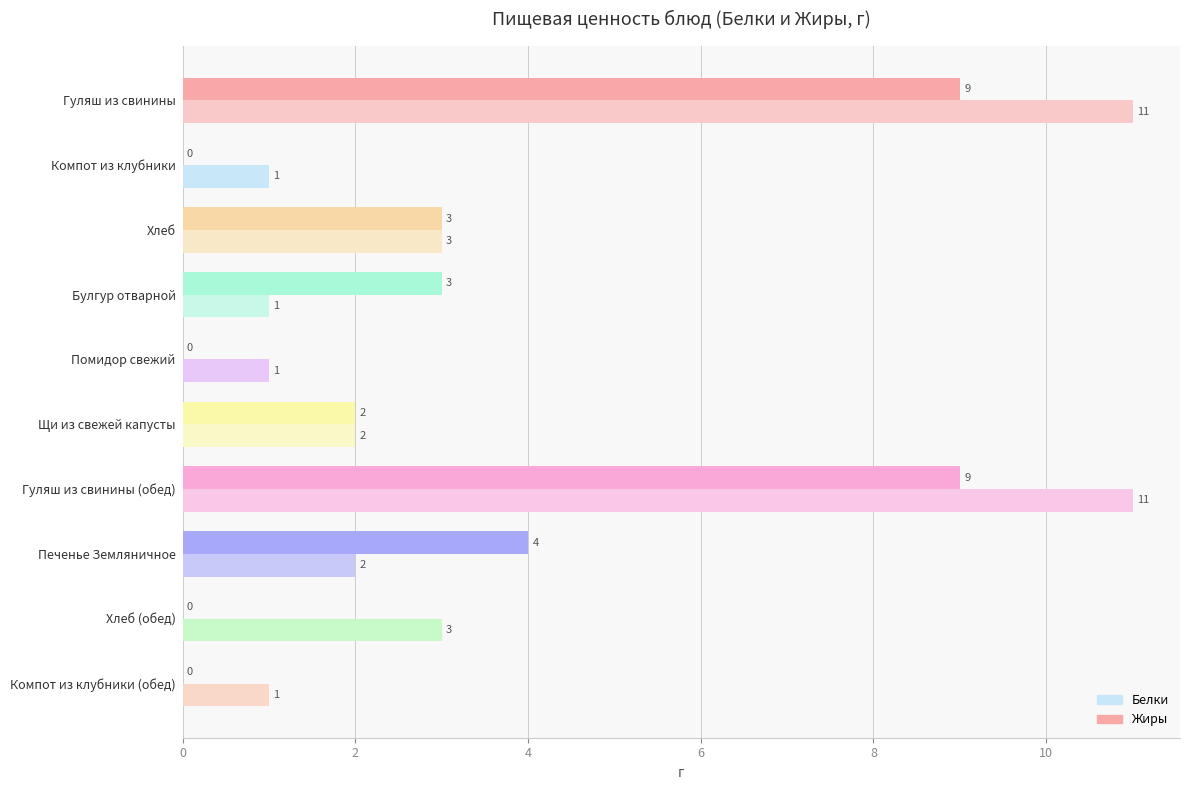

How many distinct data groups are displayed?

2